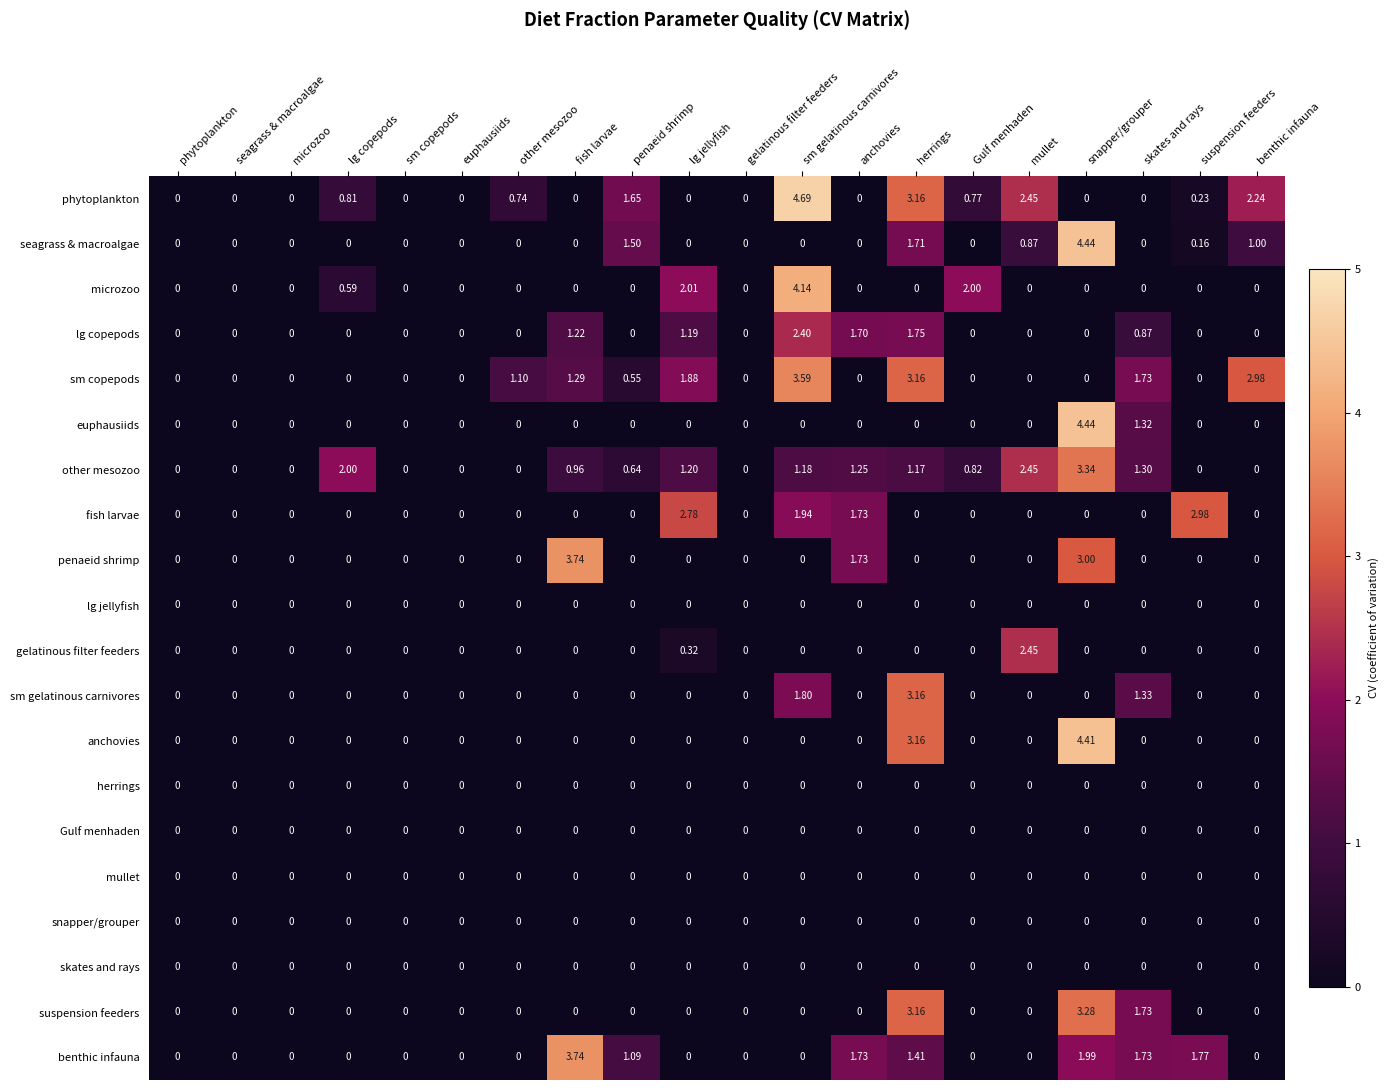

Which series changed the most between penaeid shrimp and lg jellyfish?

fish larvae